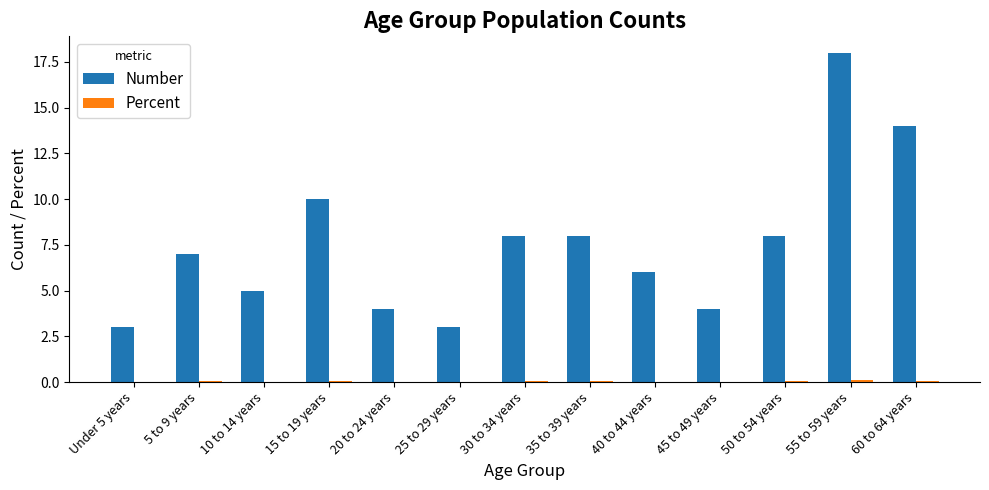

Between 20 to 24 years and 40 to 44 years, which series saw the biggest shift?

Number